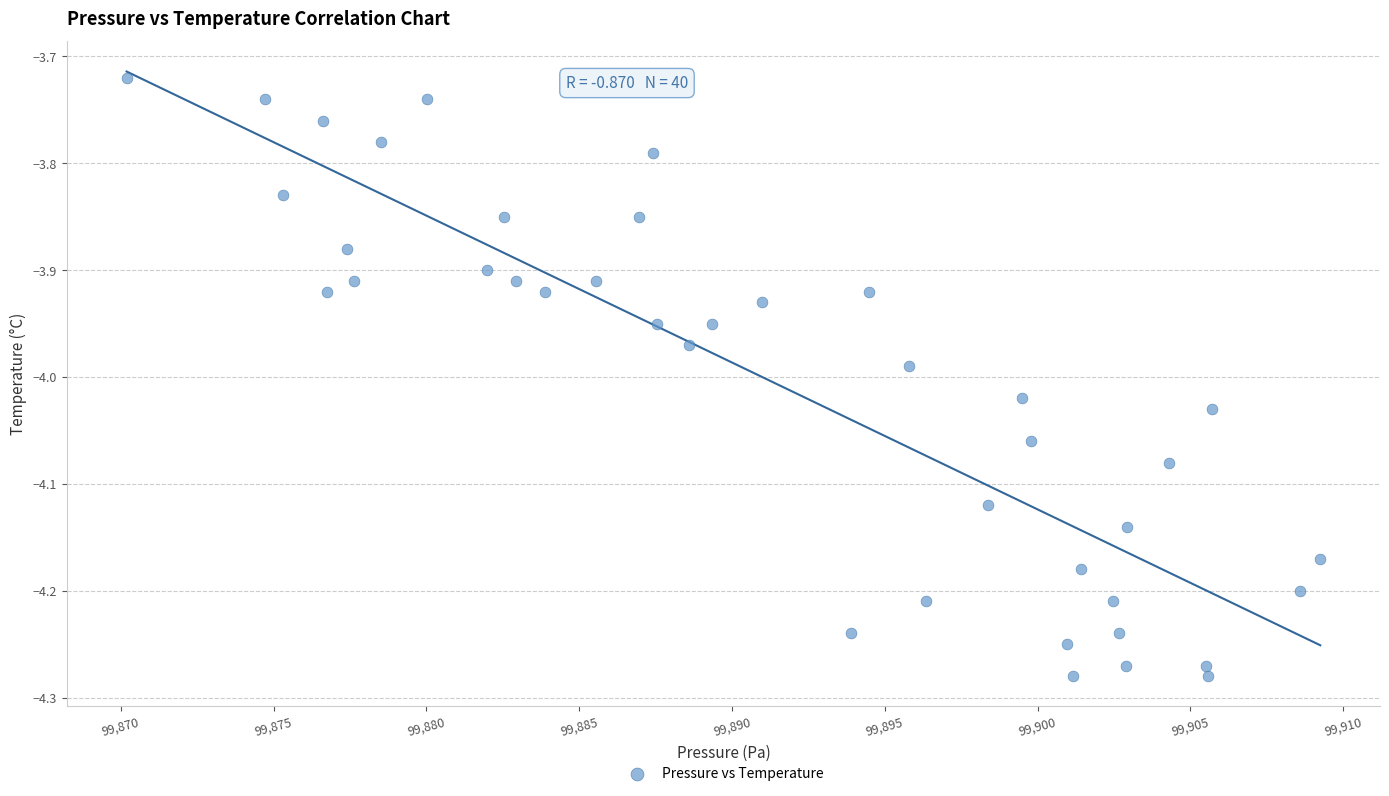

What is the range of X values (max minus min)?

39.1